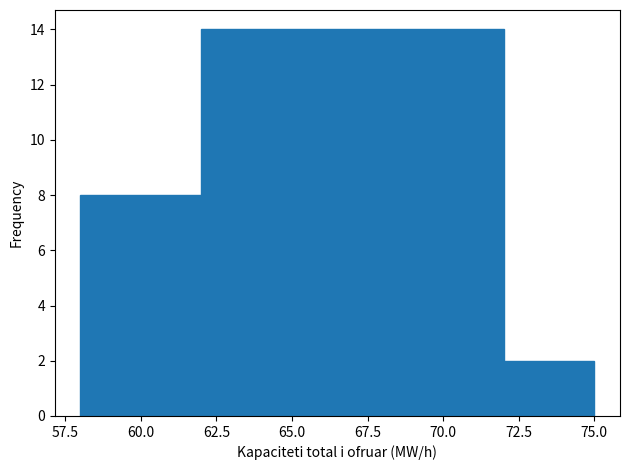

How tall is the bar that spans 72 to 75 on the x-axis? The values are not printed on the chart, so give them approximately, as read against the axis.

2